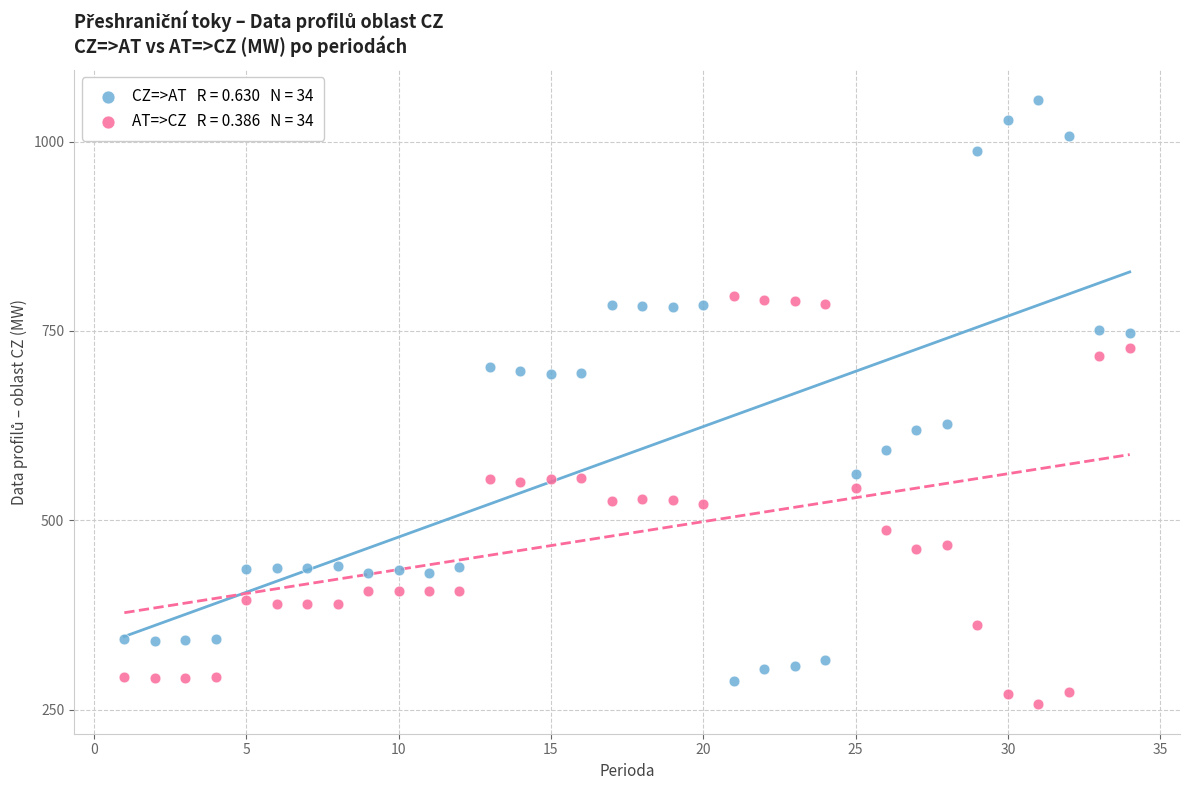

Across all data points, what is the range of Y values (max minus min)?

797.0